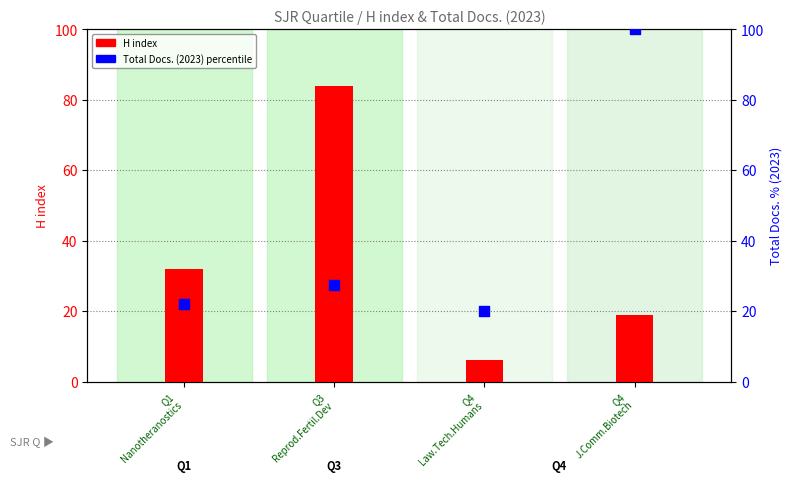

Which has a higher value, Q4
Law.Tech.Humans or Q3
Reprod.Fertil.Dev?

Q3
Reprod.Fertil.Dev